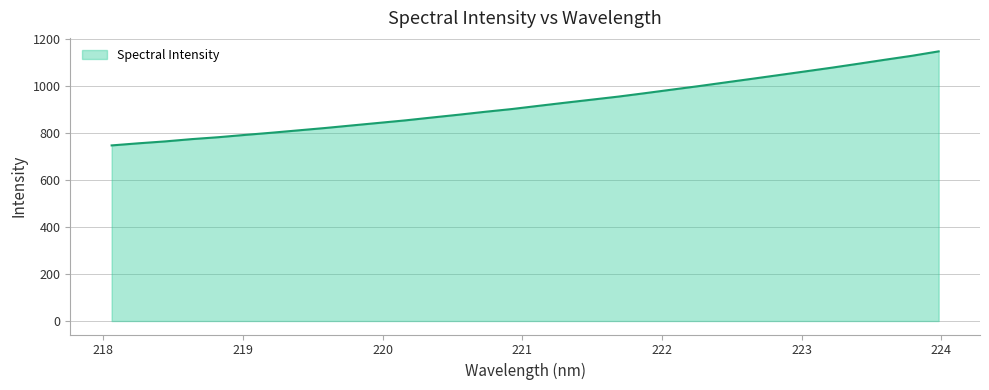

What is the minimum value shown in the chart?

748.4